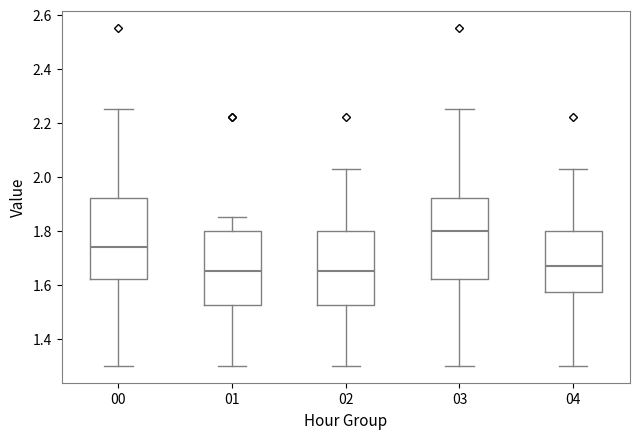

Reading left to right, read every box against the y-axis: the position of its median line, the range the box covers, and the ends of its whiskers. The values are not printed on the chart, so give them approximately, as read against the axis.

00: median 1.74, box 1.62 to 1.92, whiskers 1.30 to 2.26
01: median 1.66, box 1.52 to 1.80, whiskers 1.30 to 1.86
02: median 1.66, box 1.52 to 1.80, whiskers 1.30 to 2.04
03: median 1.80, box 1.62 to 1.92, whiskers 1.30 to 2.26
04: median 1.68, box 1.58 to 1.80, whiskers 1.30 to 2.04